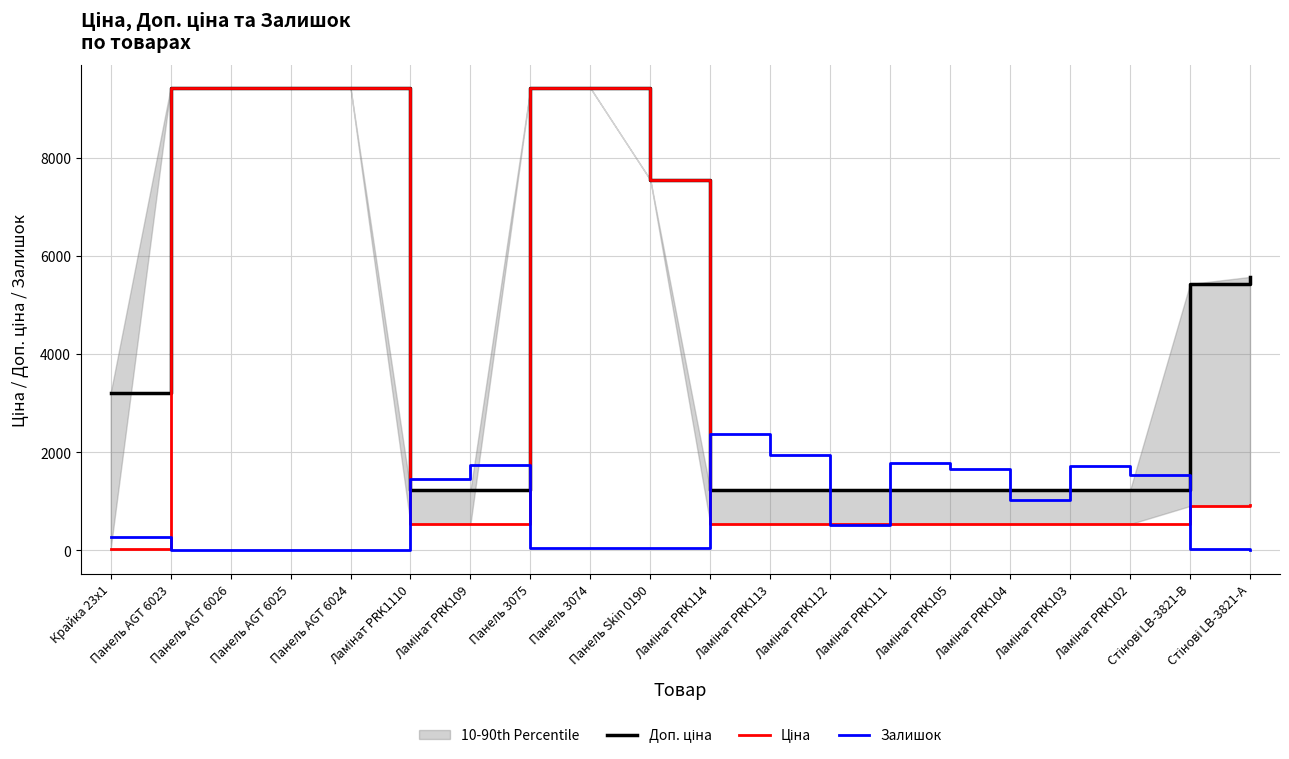

Where is the first local maximum for Залишок?

Панель AGT 6025